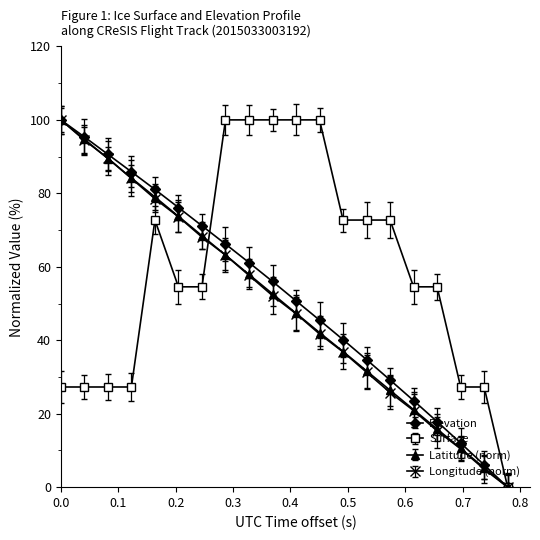

What is the greatest value displayed?

100.0